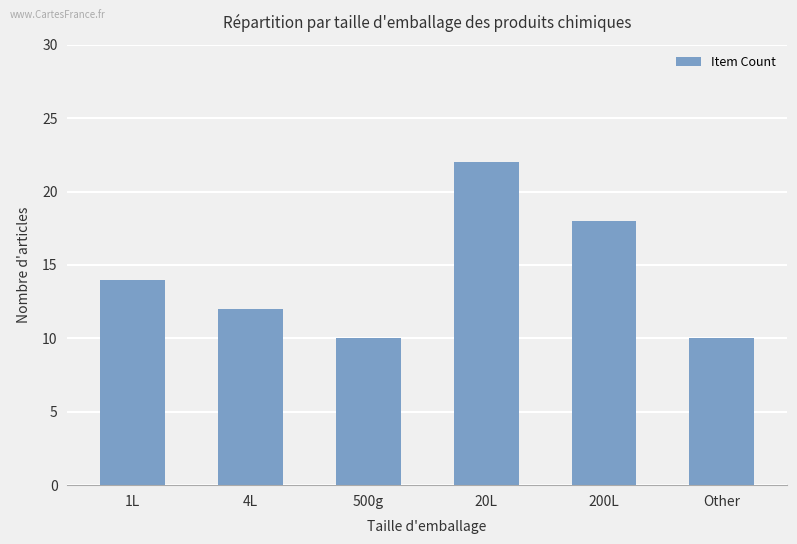

What is the label of the 1st bar from the left?

1L